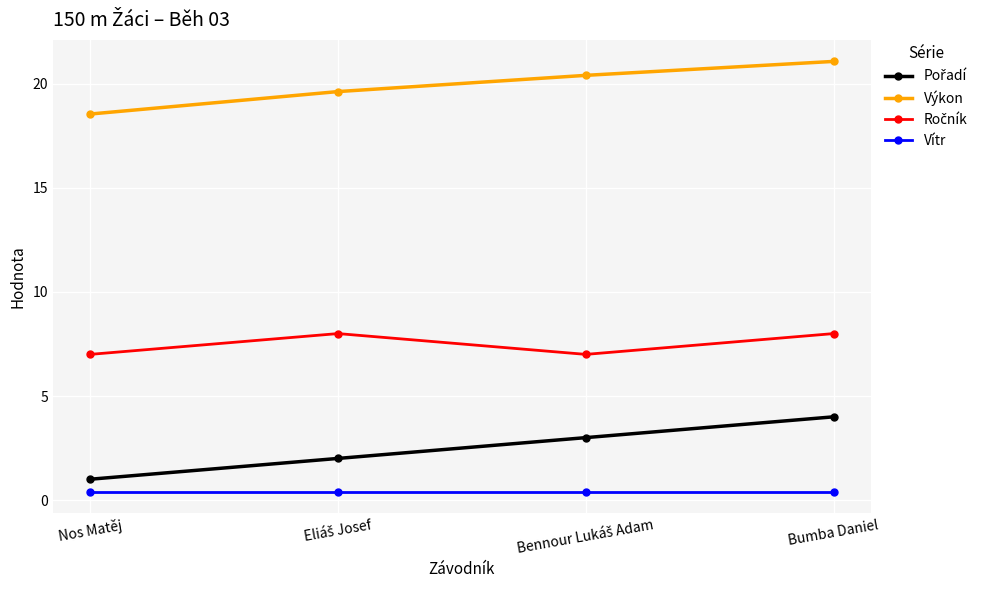

How many categories are shown in the chart?

4